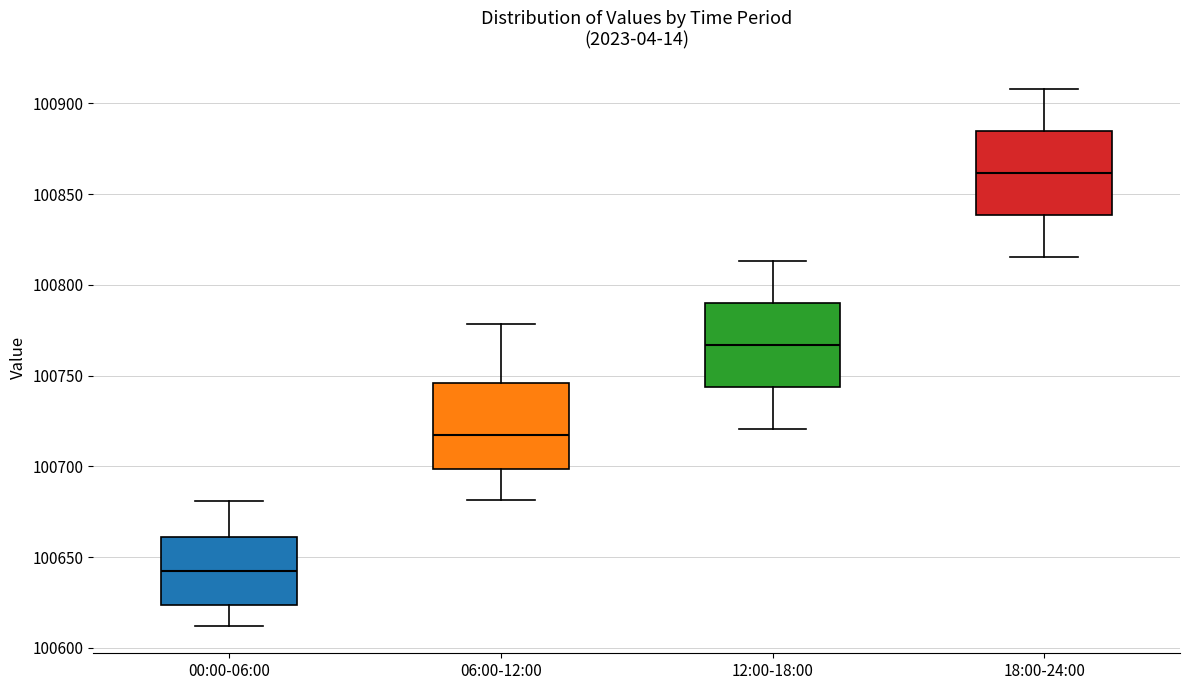

Reading left to right, transcribe this box plot: for each box, give where its median line is, the range the box spans, and where its two whiskers end, as read against the y-axis. The values are not printed on the chart, so give them approximately, as read against the axis.

00:00-06:00: median 100640, box 100625 to 100660, whiskers 100610 to 100680
06:00-12:00: median 100715, box 100700 to 100745, whiskers 100680 to 100780
12:00-18:00: median 100765, box 100745 to 100790, whiskers 100720 to 100815
18:00-24:00: median 100860, box 100840 to 100885, whiskers 100815 to 100910